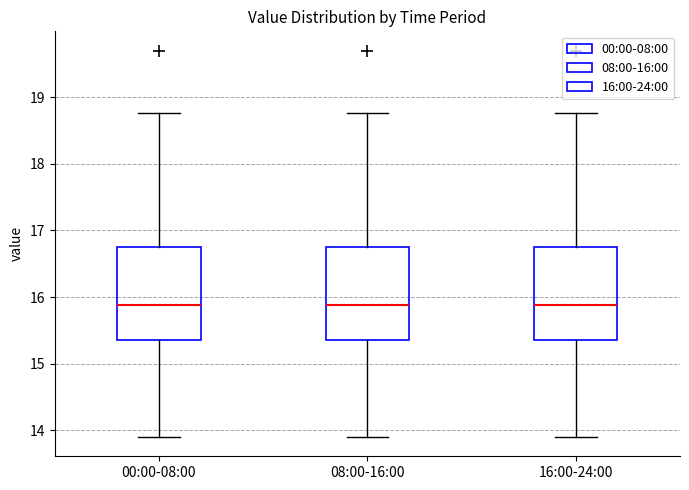

Reading left to right, transcribe this box plot: for each box, give where its median line is, the range the box spans, and where its two whiskers end, as read against the y-axis. The values are not printed on the chart, so give them approximately, as read against the axis.

00:00-08:00: median 15.9, box 15.4 to 16.8, whiskers 13.9 to 18.8
08:00-16:00: median 15.9, box 15.4 to 16.8, whiskers 13.9 to 18.8
16:00-24:00: median 15.9, box 15.4 to 16.8, whiskers 13.9 to 18.8